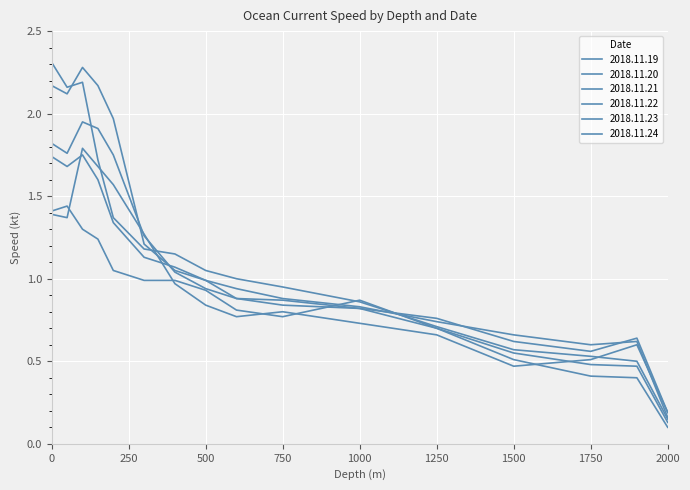

How many lines are shown in the chart?

6